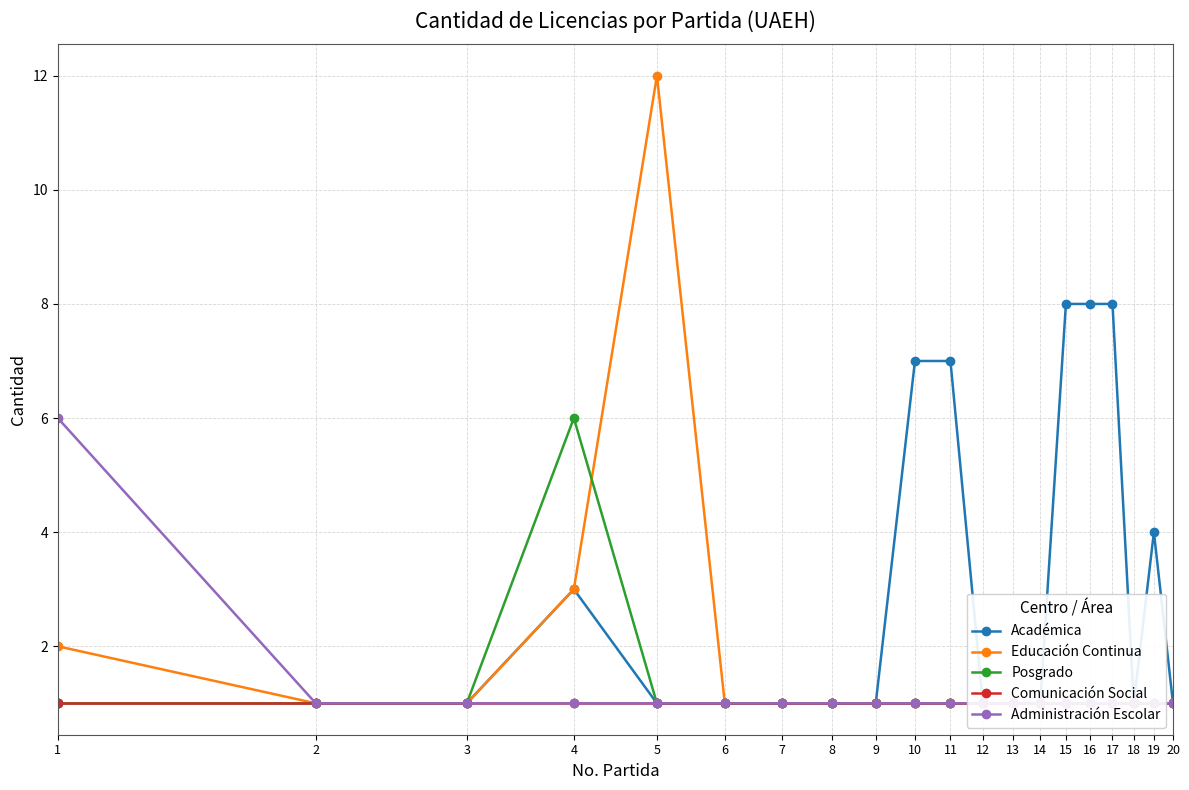

What is the difference between the maximum and minimum values in the Administración Escolar series?

5